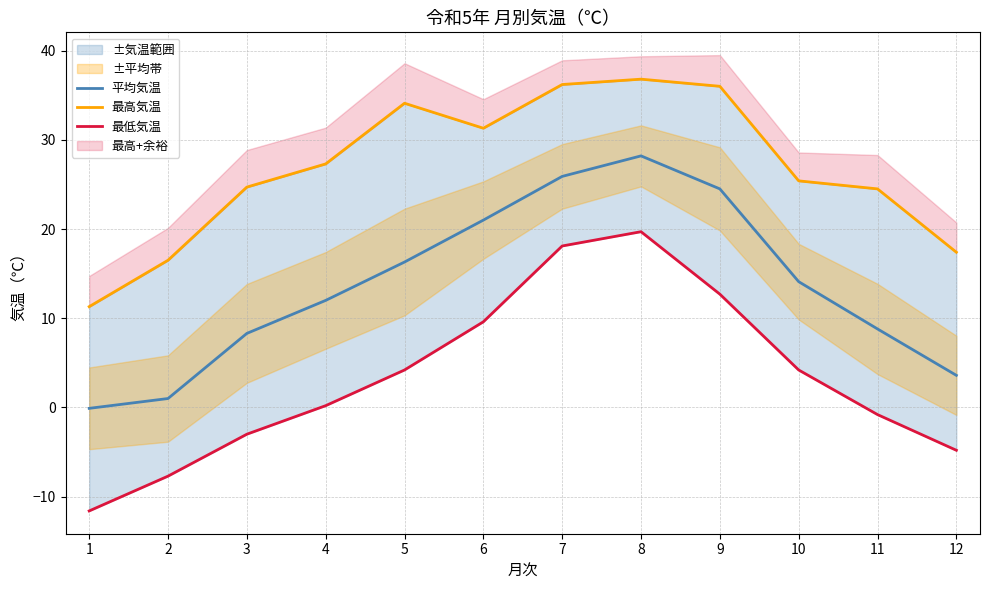

What is the minimum value shown in the chart?

-11.6